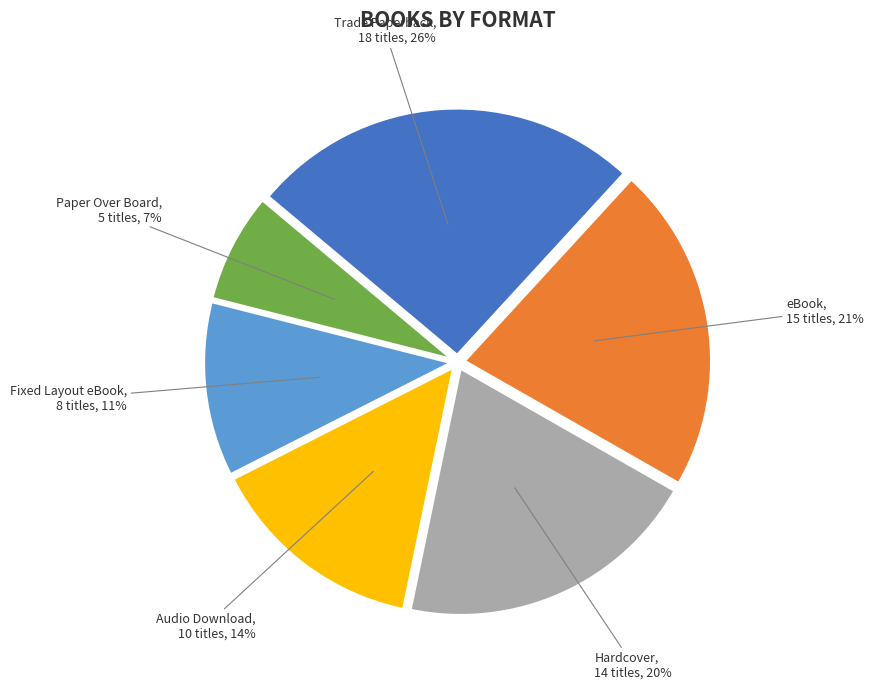

To the nearest percent, what is the average slice percentage?

17%